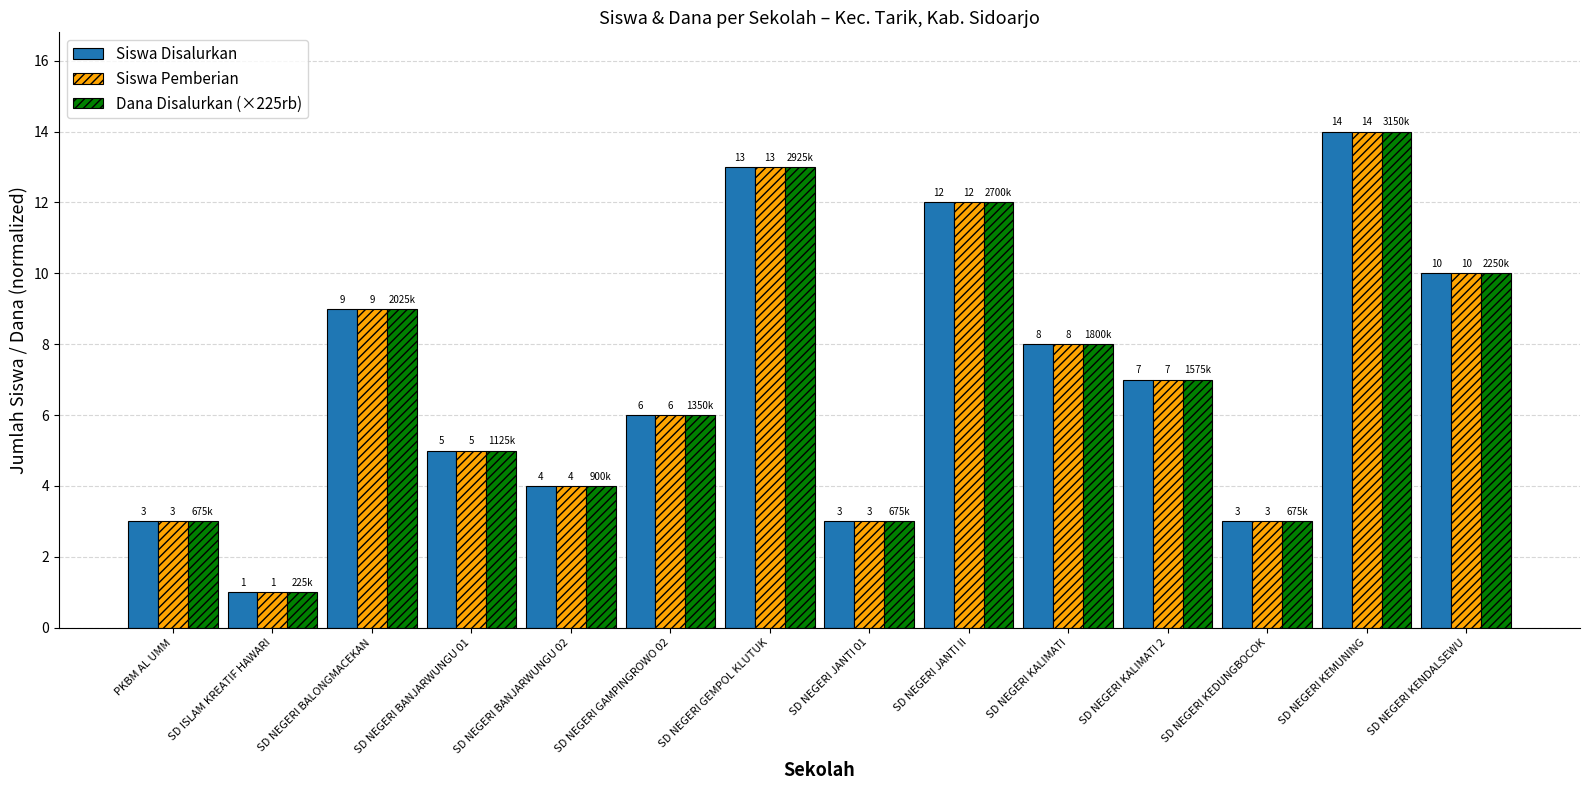

What is the difference between the second highest and second lowest values in the Siswa Disalurkan series?

10